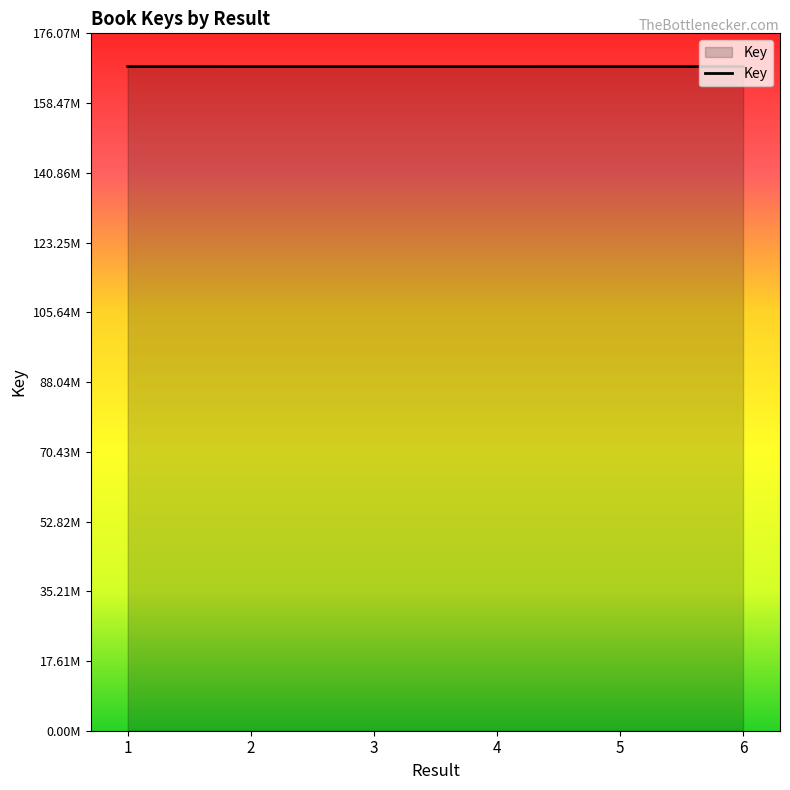

What is the approximate value at 5, to the nearest 100?

167689400